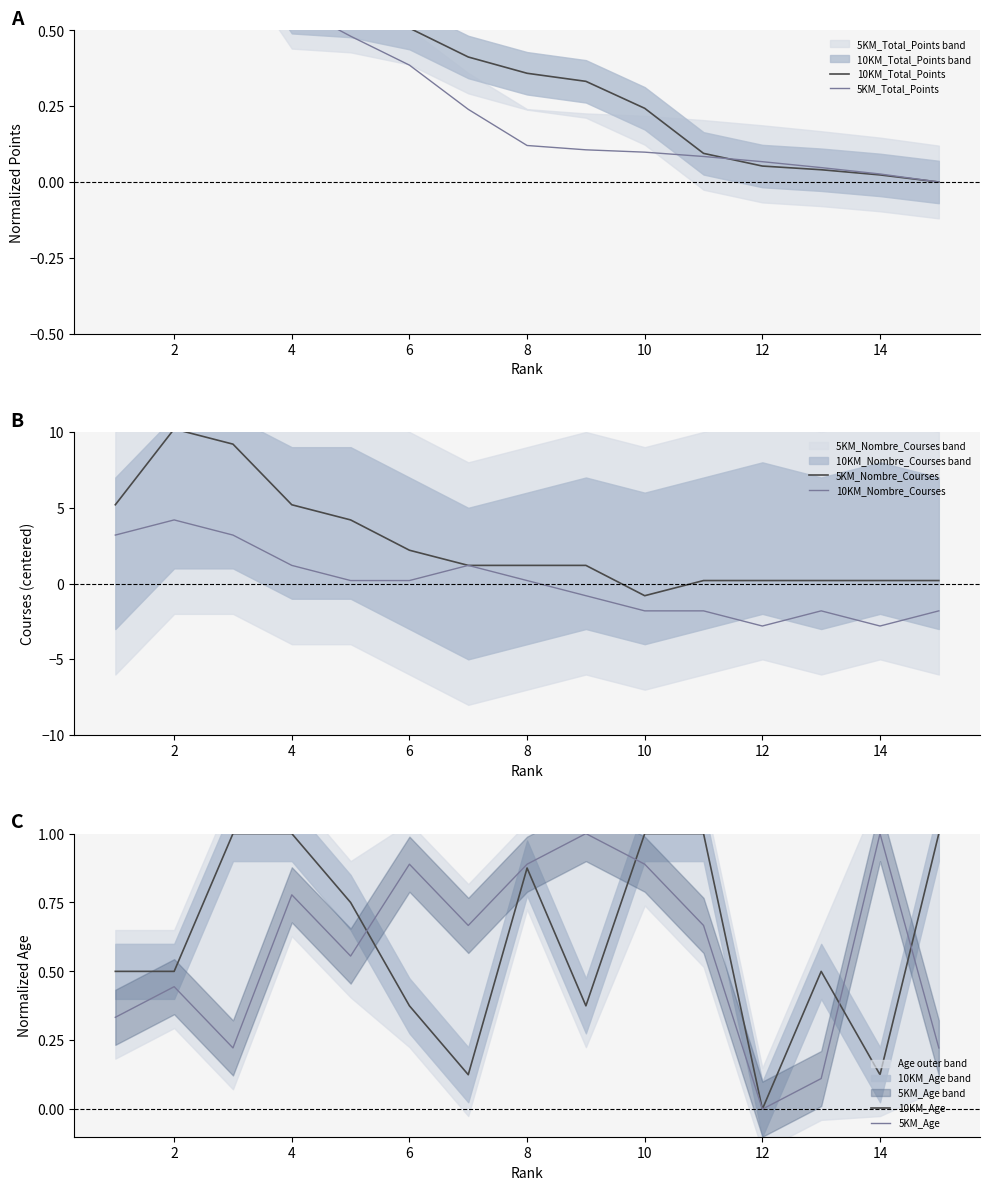

Is it true that 5KM_Nombre_Courses equals 14.4 at 2?

False